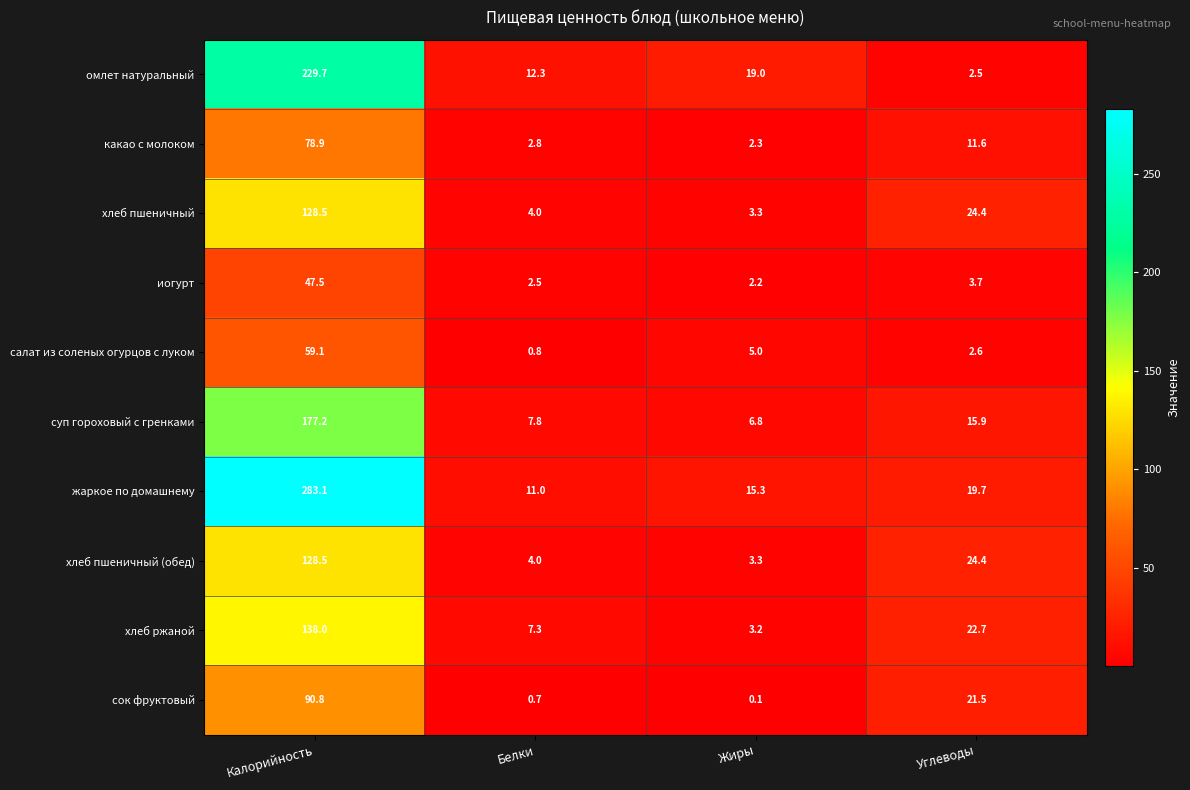

How many data points in хлеб ржаной are above 22?

2